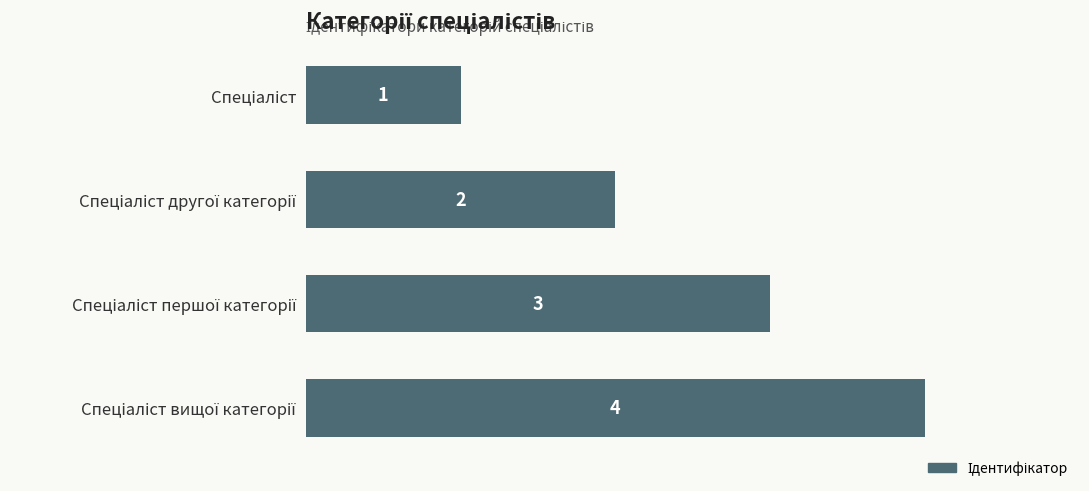

How many values are between 2 and 4?

3